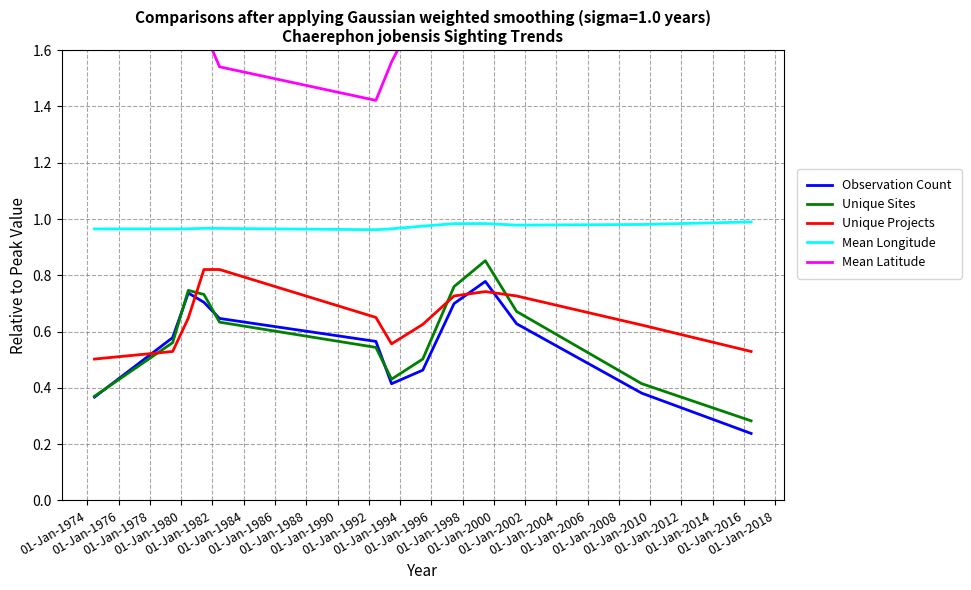

What is the average value of the Observation Count series?

0.6